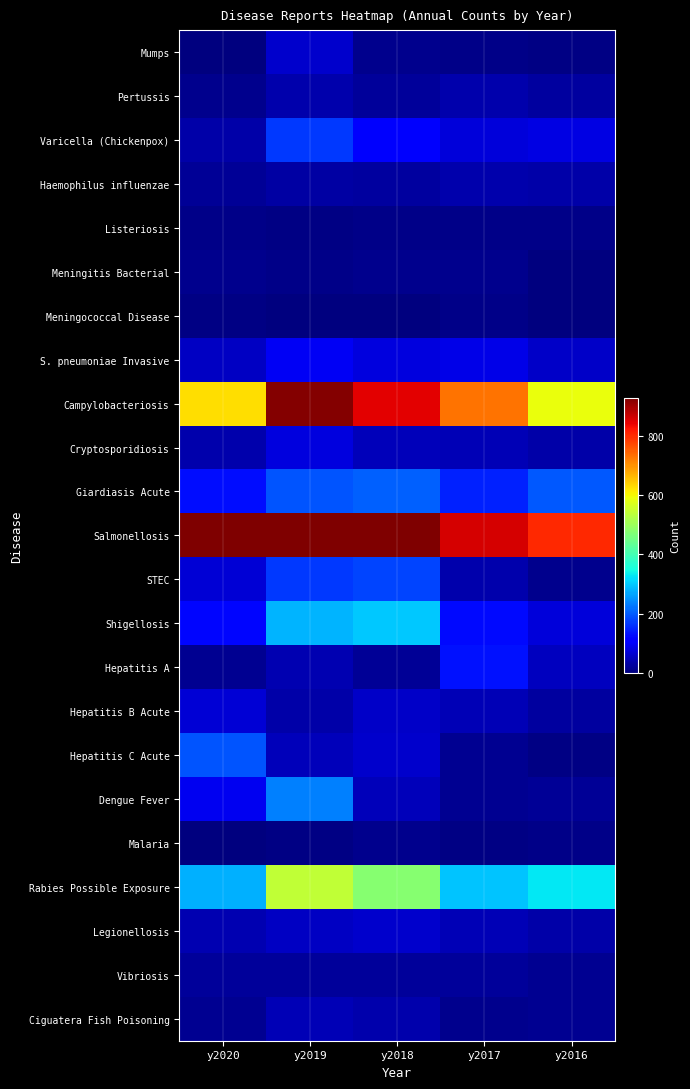

What is the total value across all series at y2019?

4168